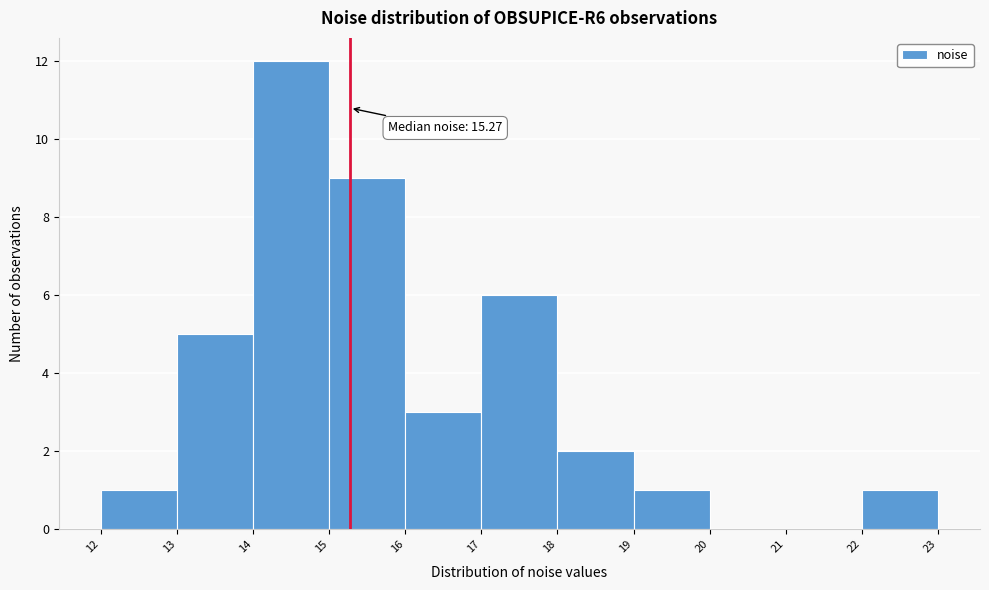

Which range on the x-axis has the tallest bar?

14 to 15